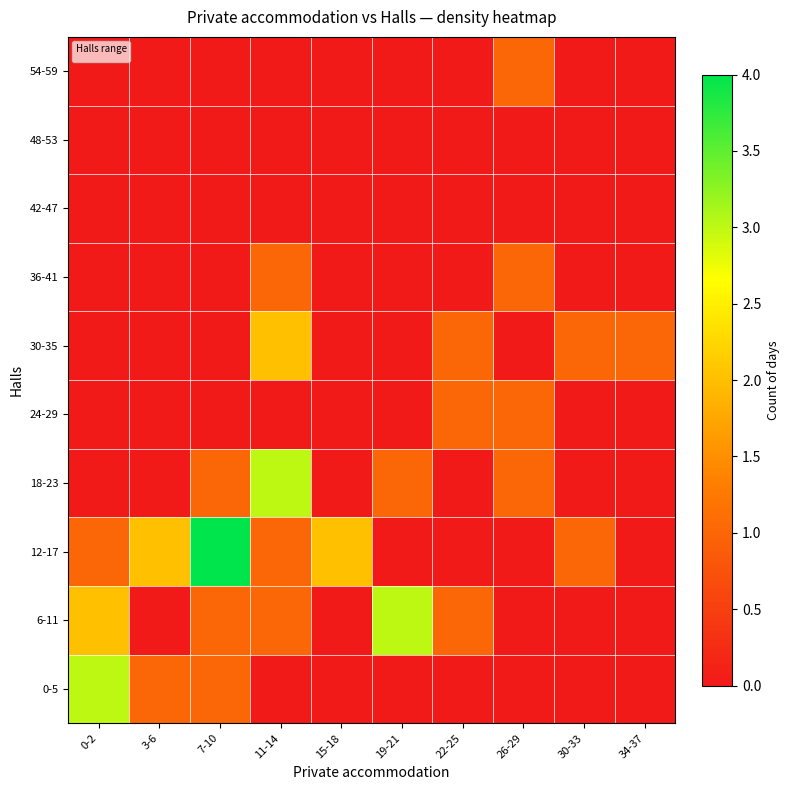

At which label is the value closest to 0?

0-2